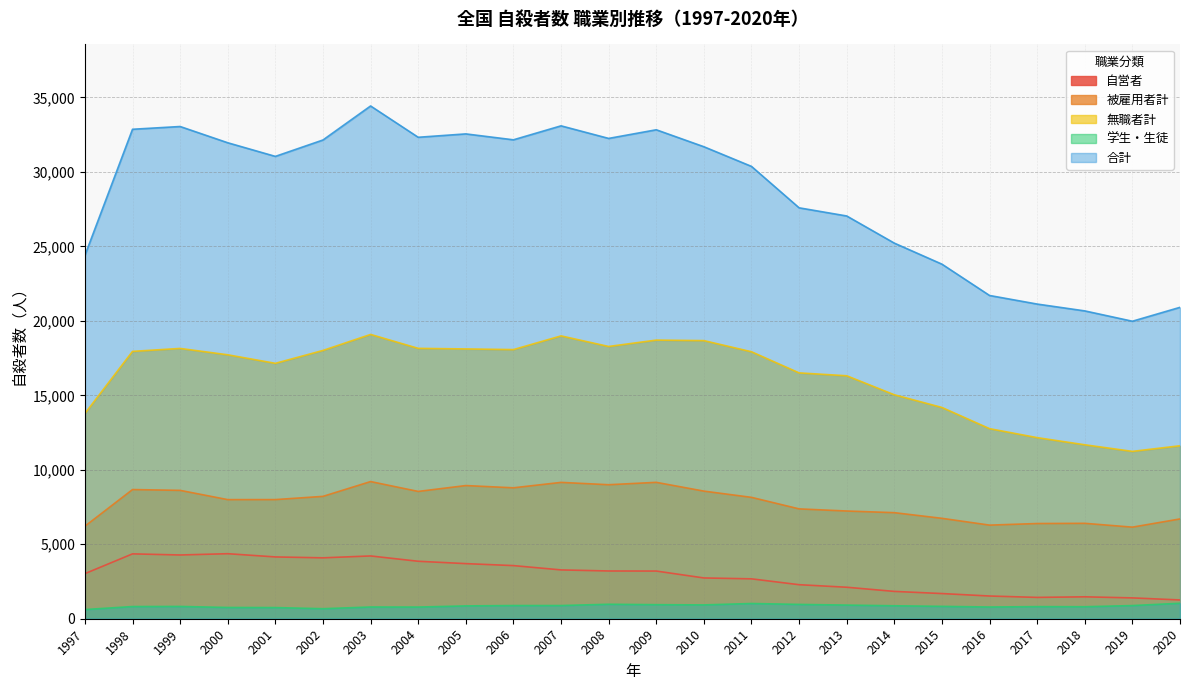

The 学生・生徒 series shows 861 at 2005. True or false?

True